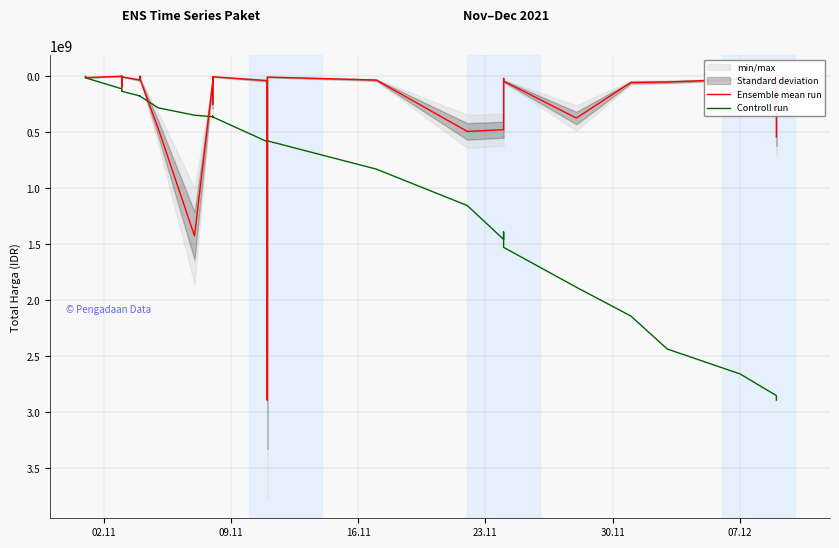

List the series in order of their overall mean, lowest first.

Ensemble mean run, Controll run